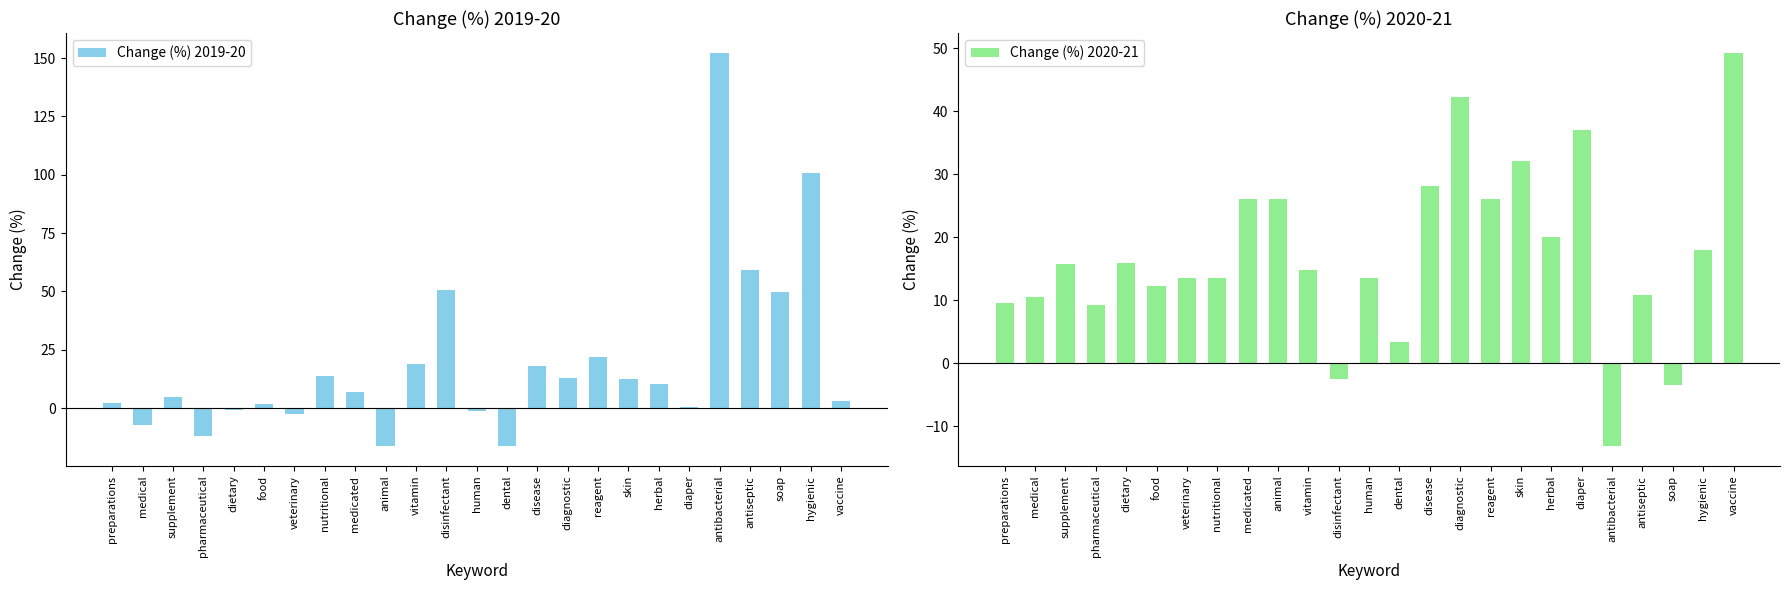

How many bars are there in total?

50